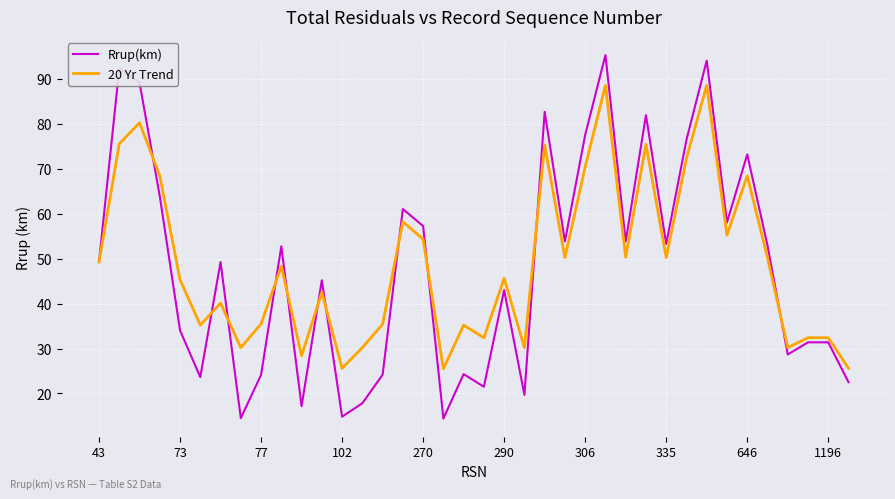

Which series has the largest range (max minus min)?

Rrup(km)